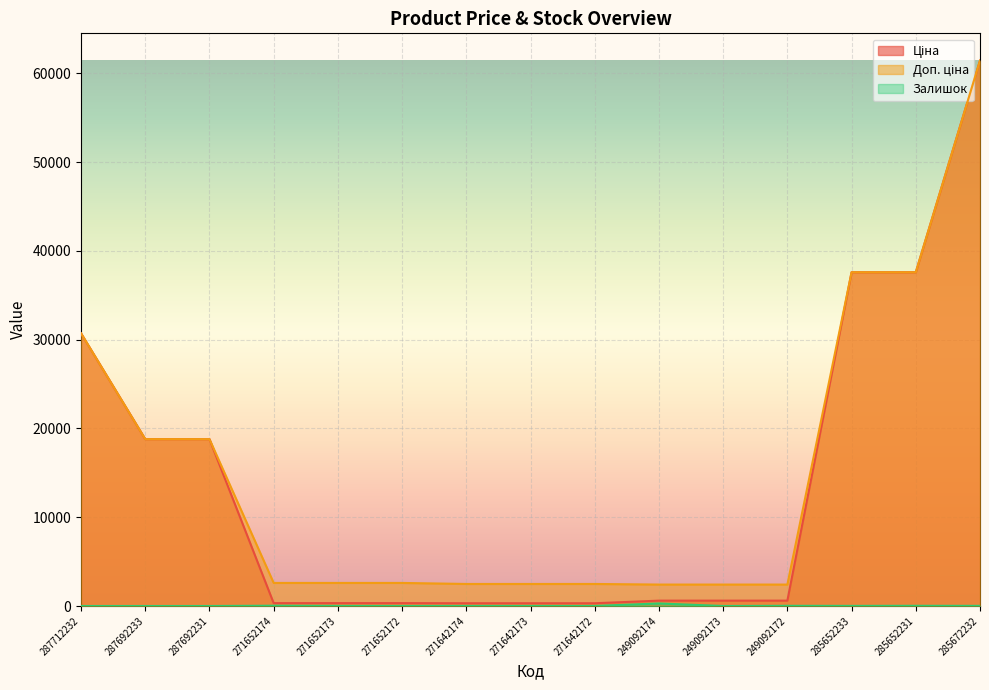

What is the approximate value of Залишок at 285672232?

16.0